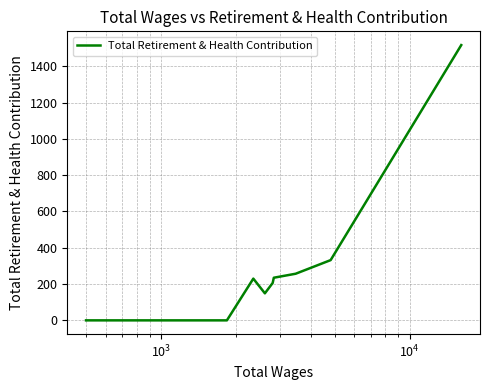

What is the maximum value shown in the chart?

1517